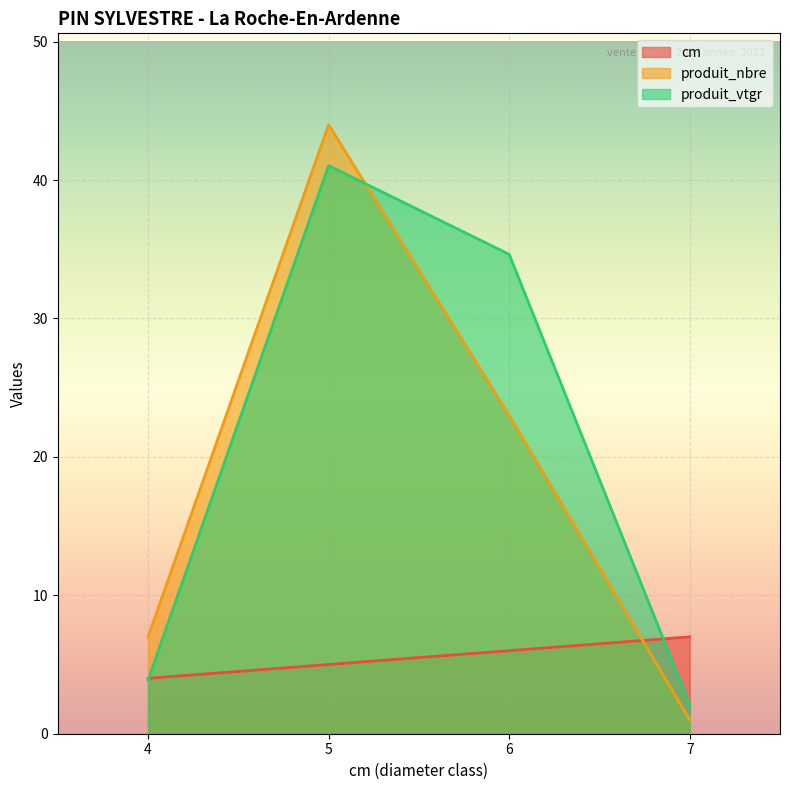

Which series has the widest spread of values?

produit_nbre